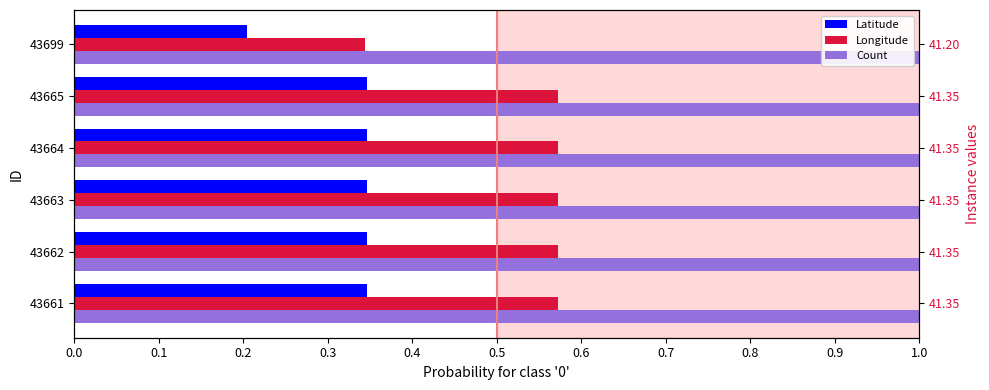

At how many categories does at least one series exceed 0?

6